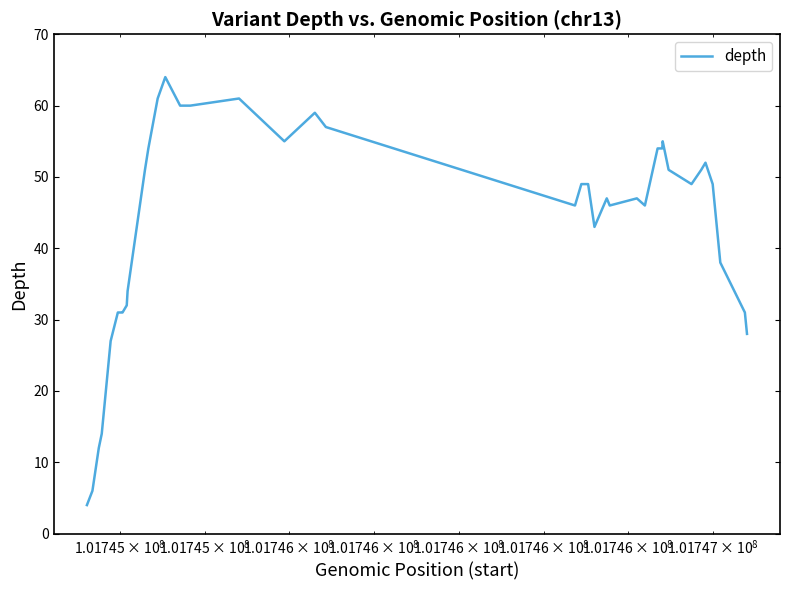

What is the maximum value shown in the chart?

64